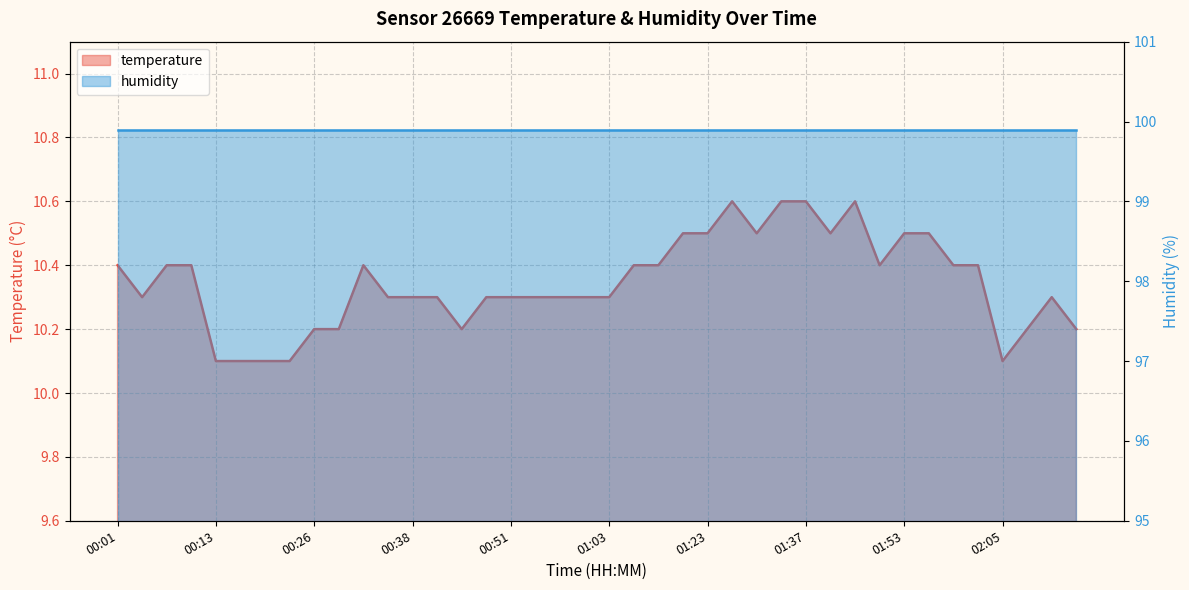

Reading left to right, extract all data points from this chart.

10.4	10.3	10.4	10.4	10.1	10.1	10.1	10.1	10.2	10.2	10.4	10.3	10.3	10.3	10.2	10.3	10.3	10.3	10.3	10.3	10.3	10.4	10.4	10.5	10.5	10.6	10.5	10.6	10.6	10.5	10.6	10.4	10.5	10.5	10.4	10.4	10.1	10.2	10.3	10.2